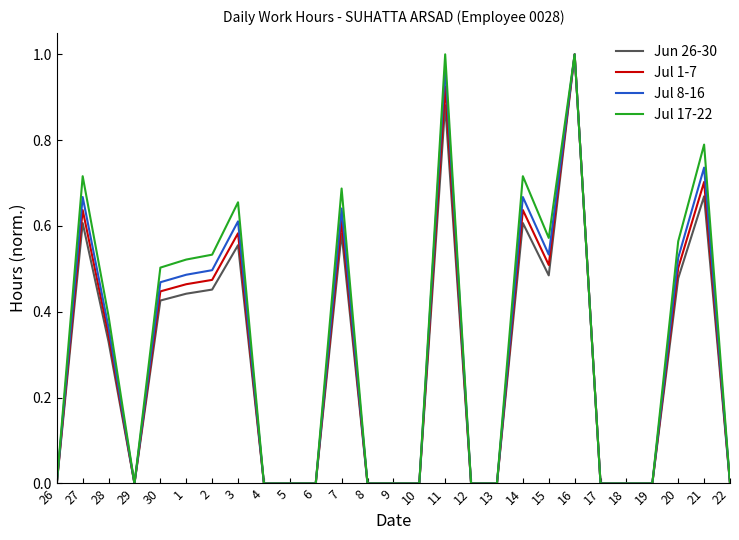

What are all the series names shown in the legend?

Jun 26-30, Jul 1-7, Jul 8-16, Jul 17-22